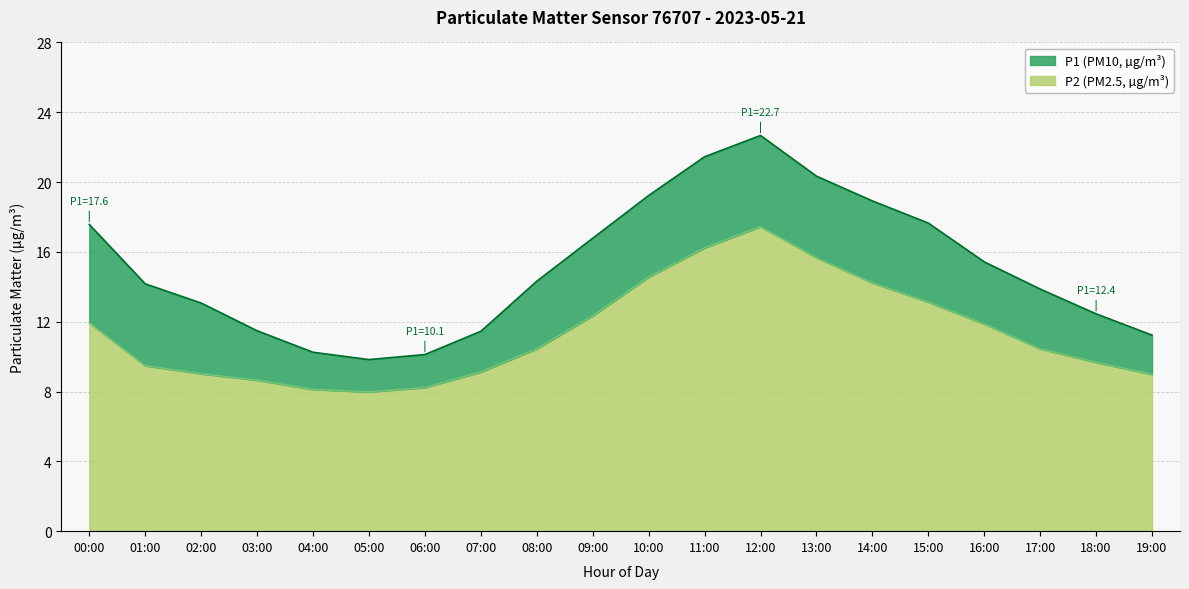

How many lines are shown in the chart?

2